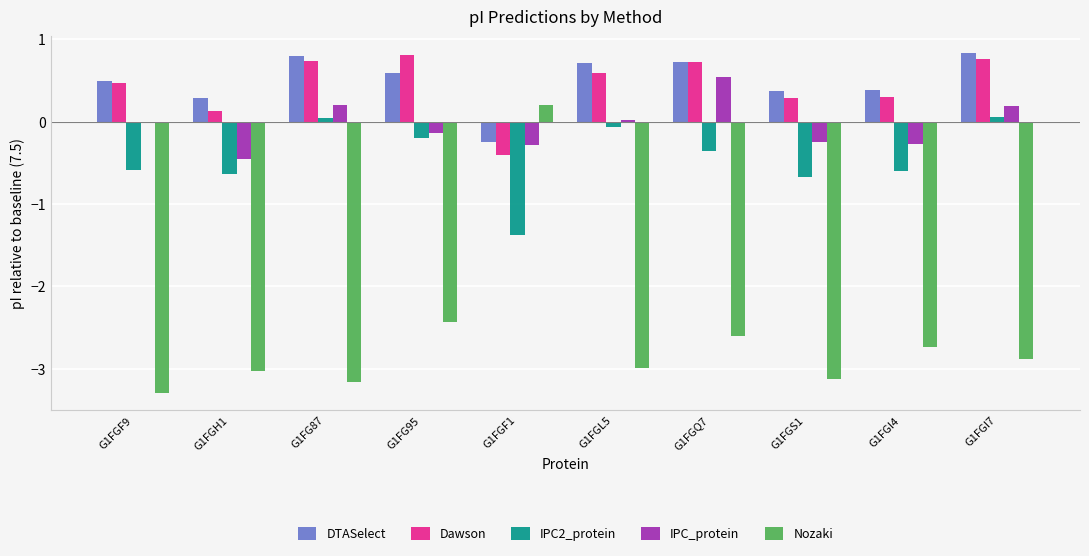

What is the smallest value displayed?

-3.3